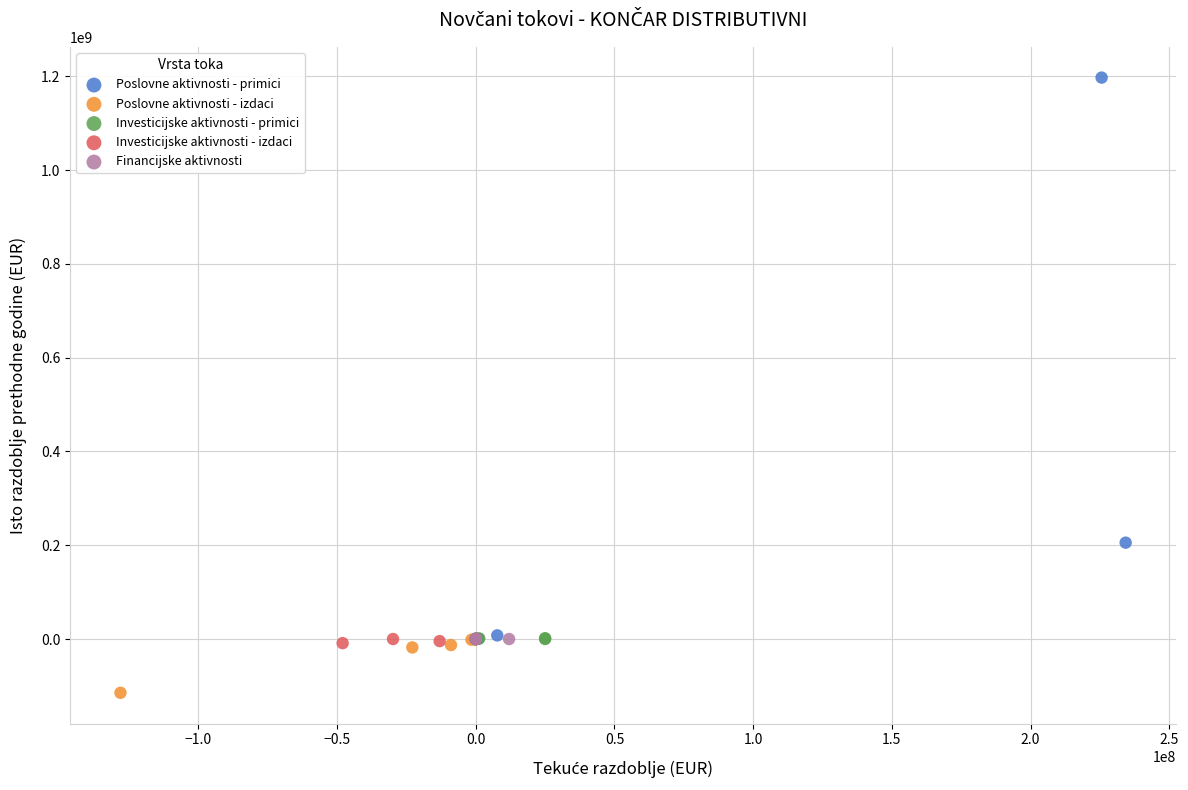

Which series contains the highest Y value?

Poslovne aktivnosti - primici